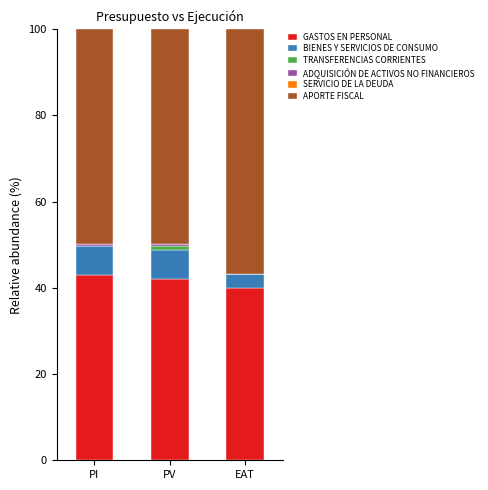

Which series has the largest total across all categories?

APORTE FISCAL